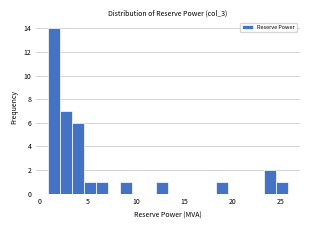

Around what value on the x-axis is the tallest bar? Give the approximate position of its centre, as read against the axis.

1.5